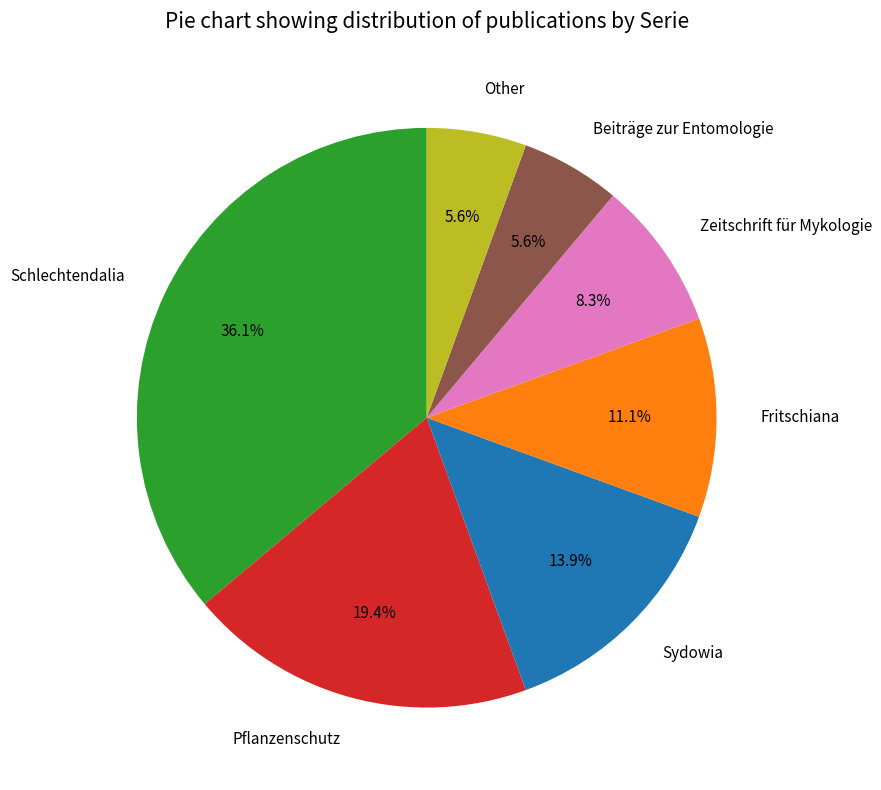

Count the number of slices in the pie.

7